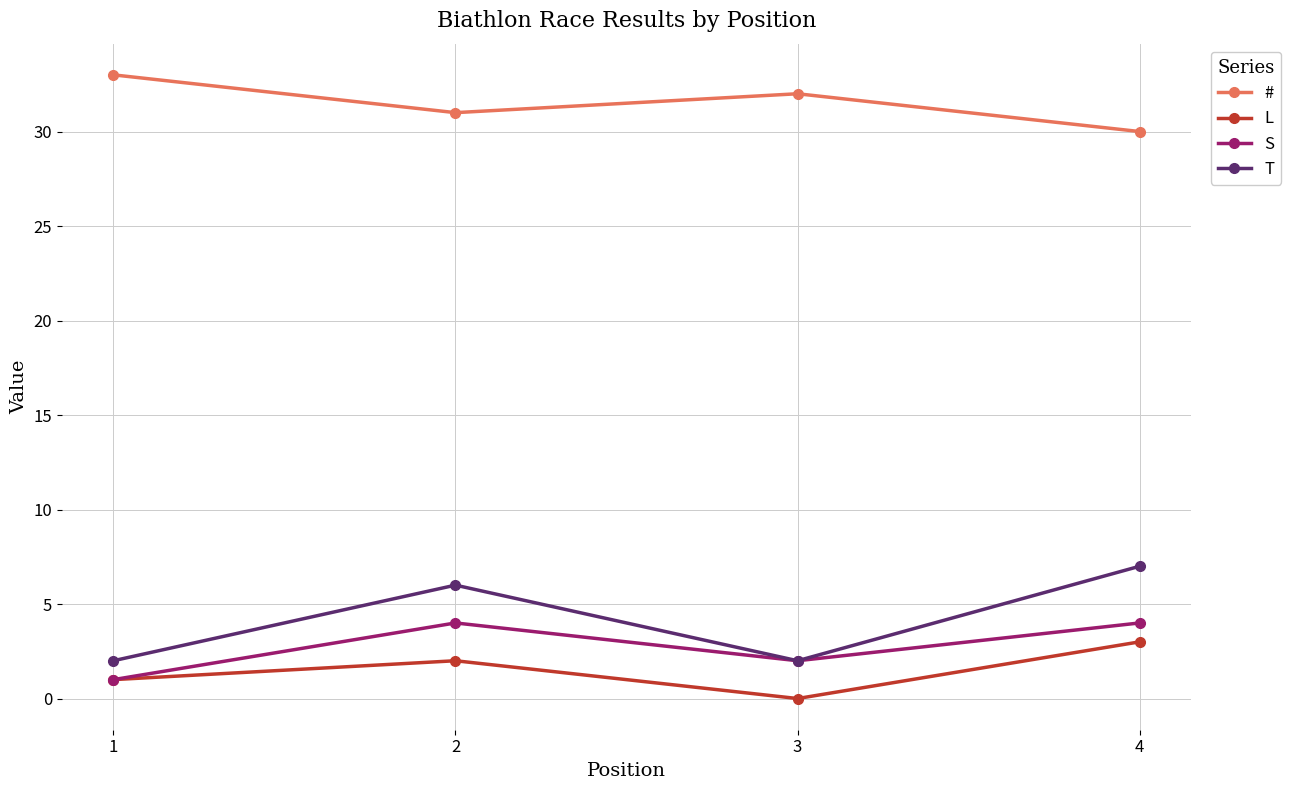

What is the spread (max minus min) of values at 3?

32